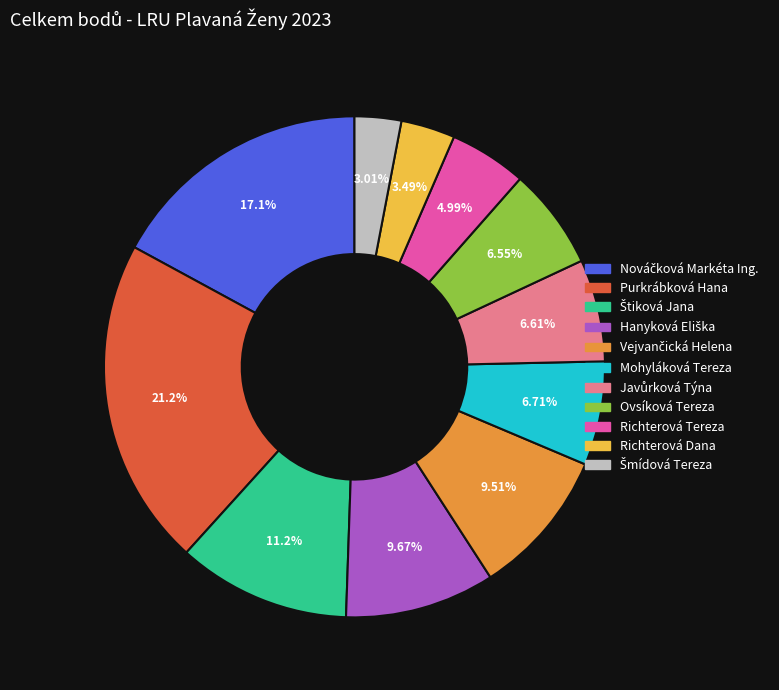

Is the sum of Richterová Tereza and Ovsíková Tereza greater than half?

No